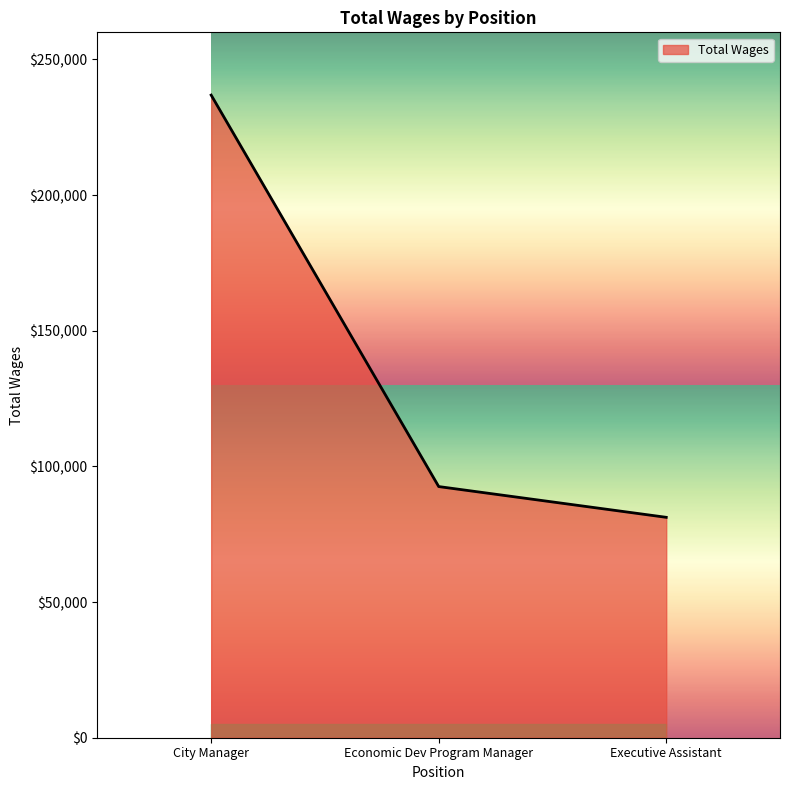

What is the approximate value at Executive Assistant?

81239